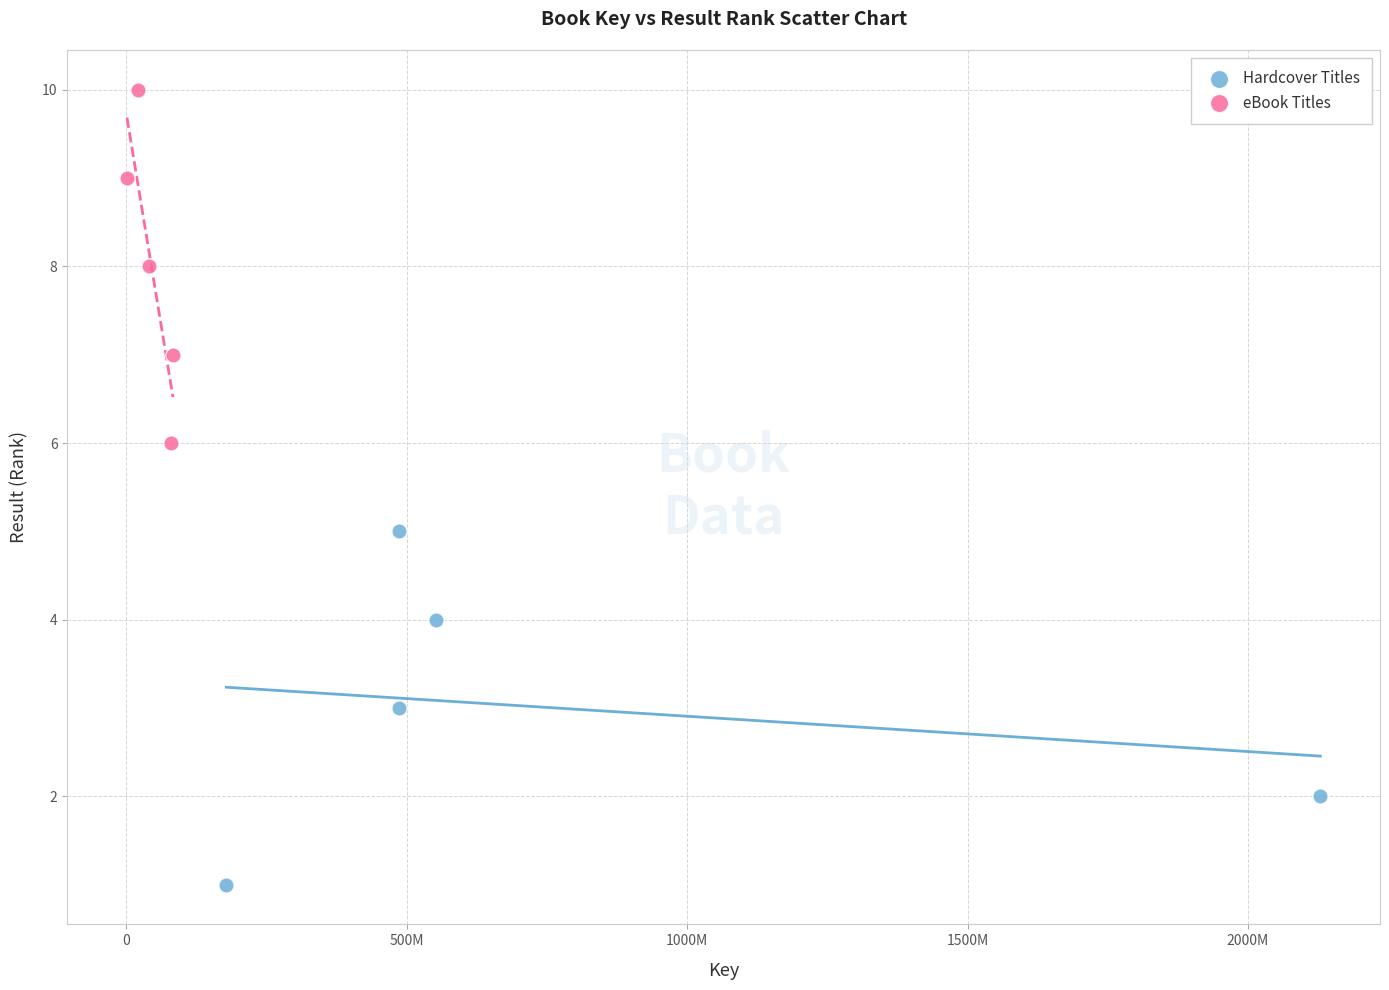

Which series reaches the maximum Y coordinate?

eBook Titles